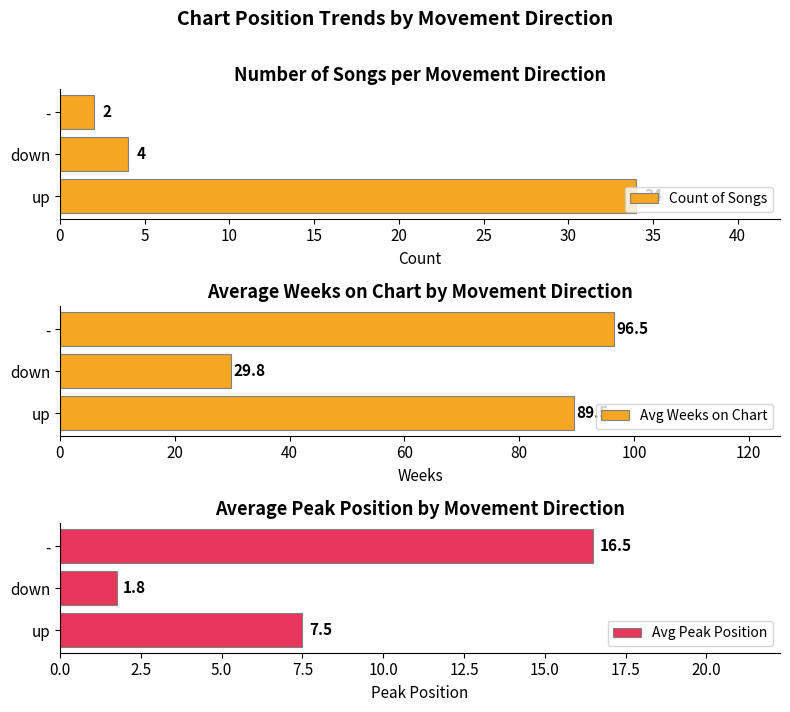

True or false: Count of Songs has a value of 1.9 at down.

False